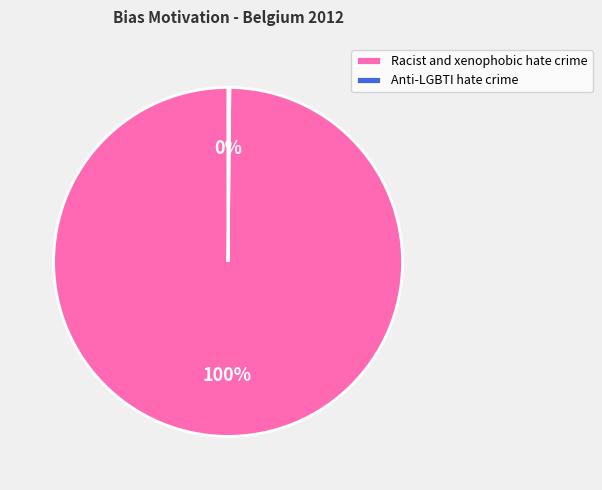

To the nearest percent, what is the average slice percentage?

50%